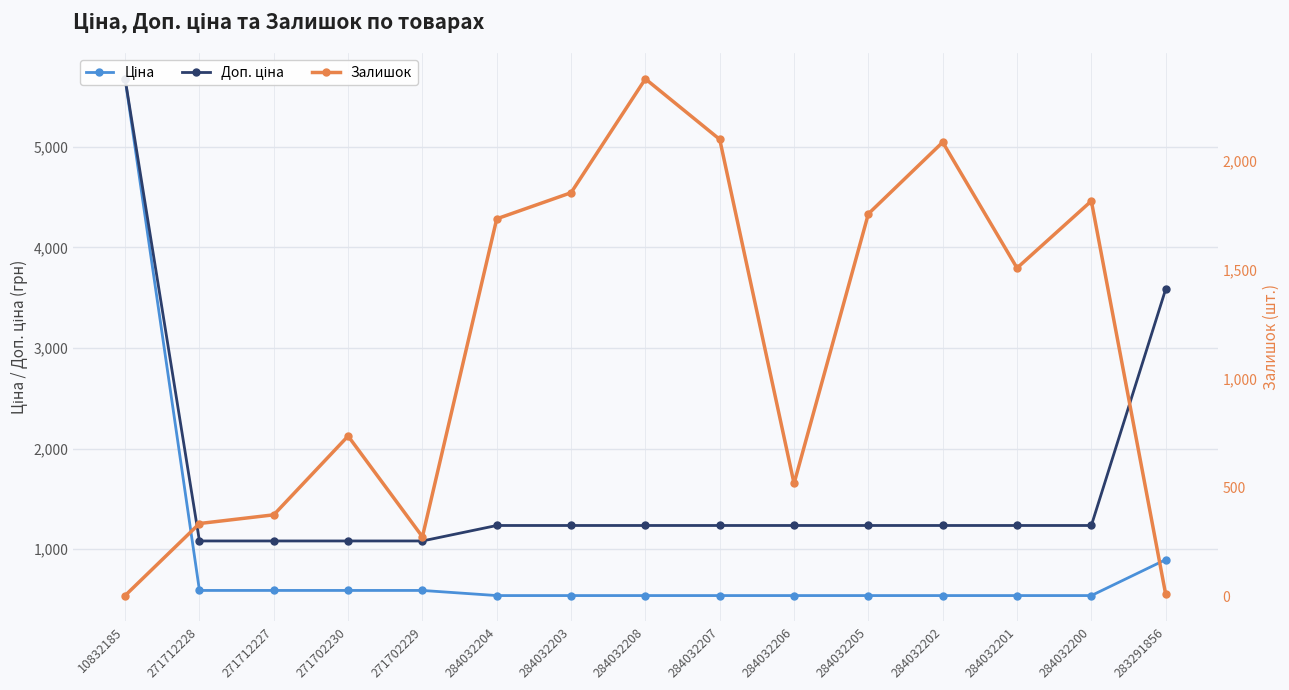

How many intersections are there between Доп. ціна and Залишок?

4